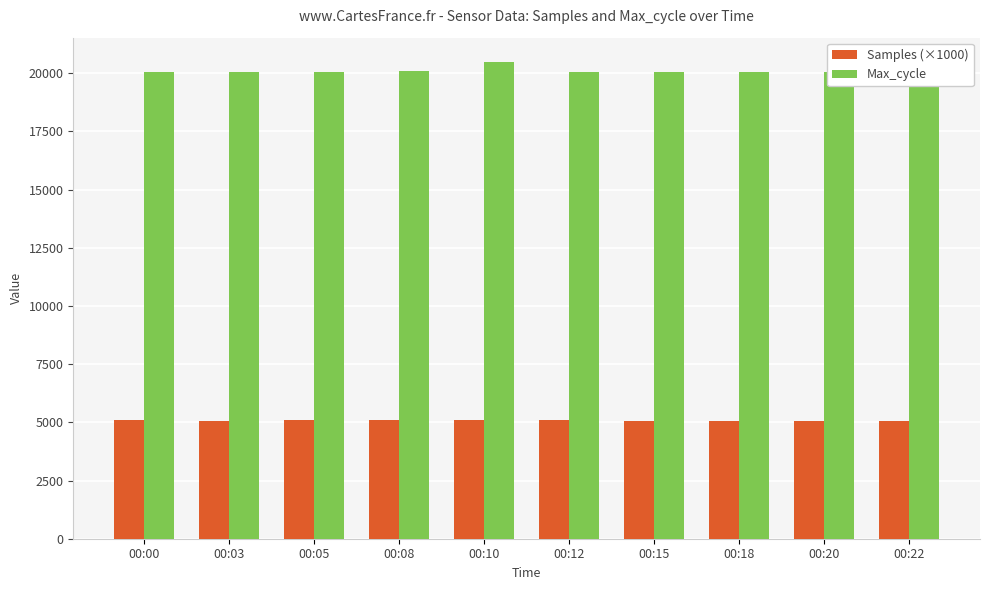

At which category is the sum across all series the highest?

00:10